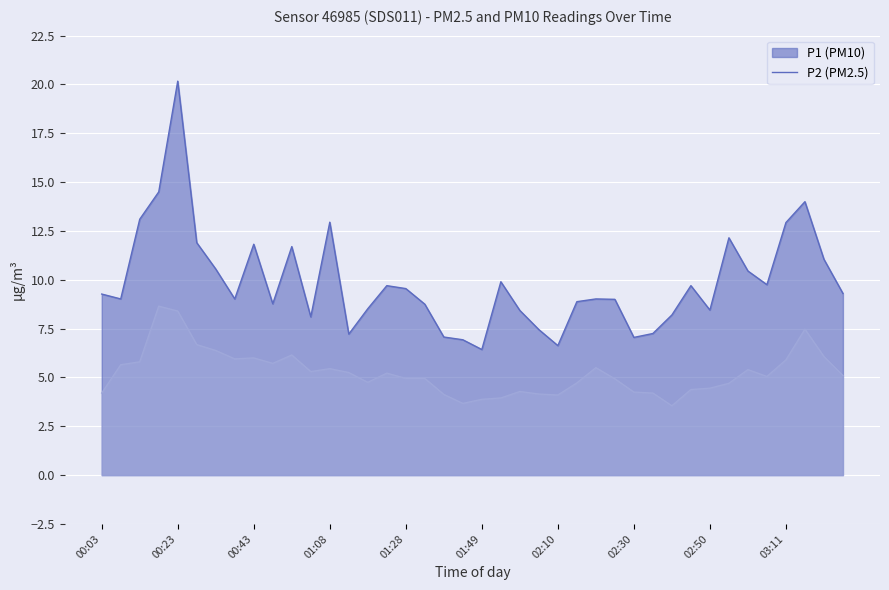

List the series in order of their overall mean, highest first.

P1, P2